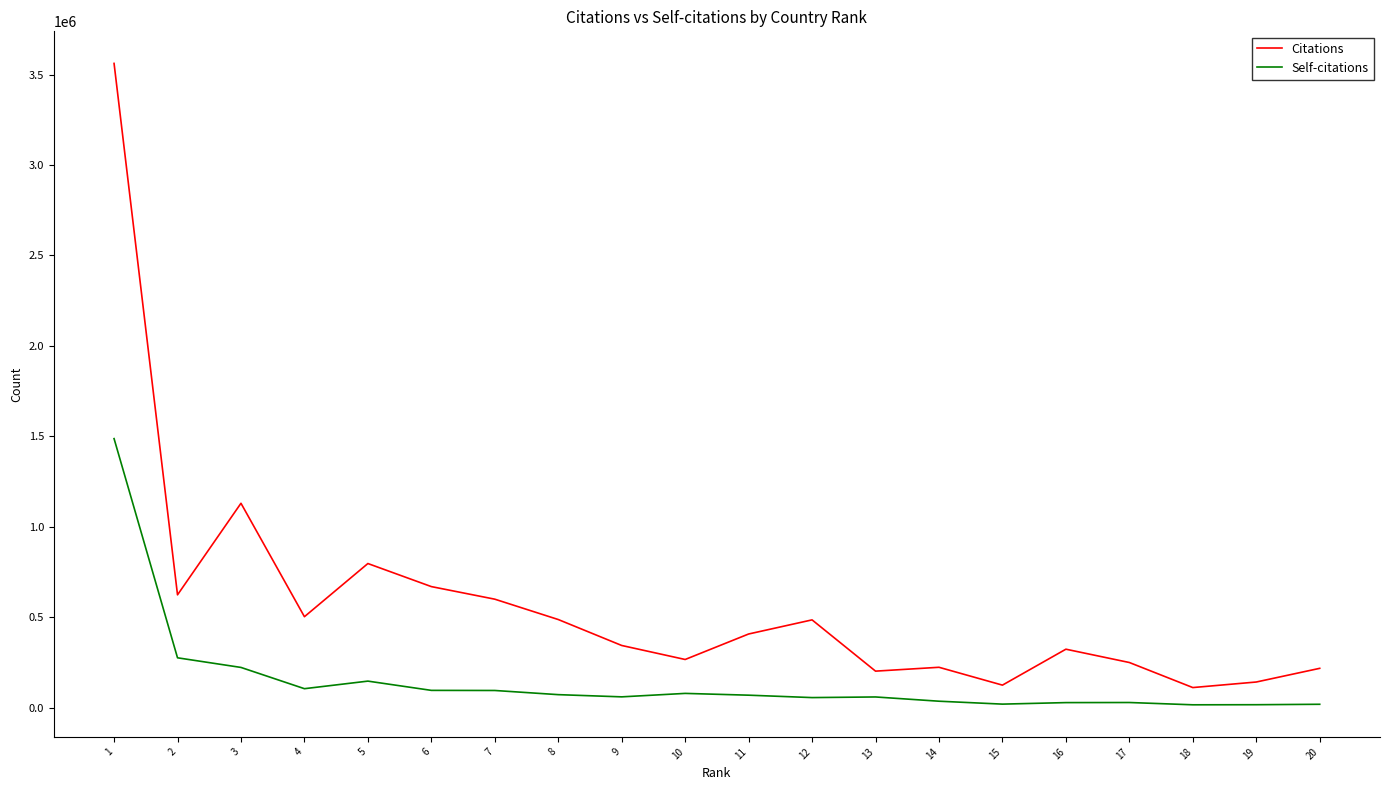

True or false: Self-citations and Citations intersect in this chart.

False